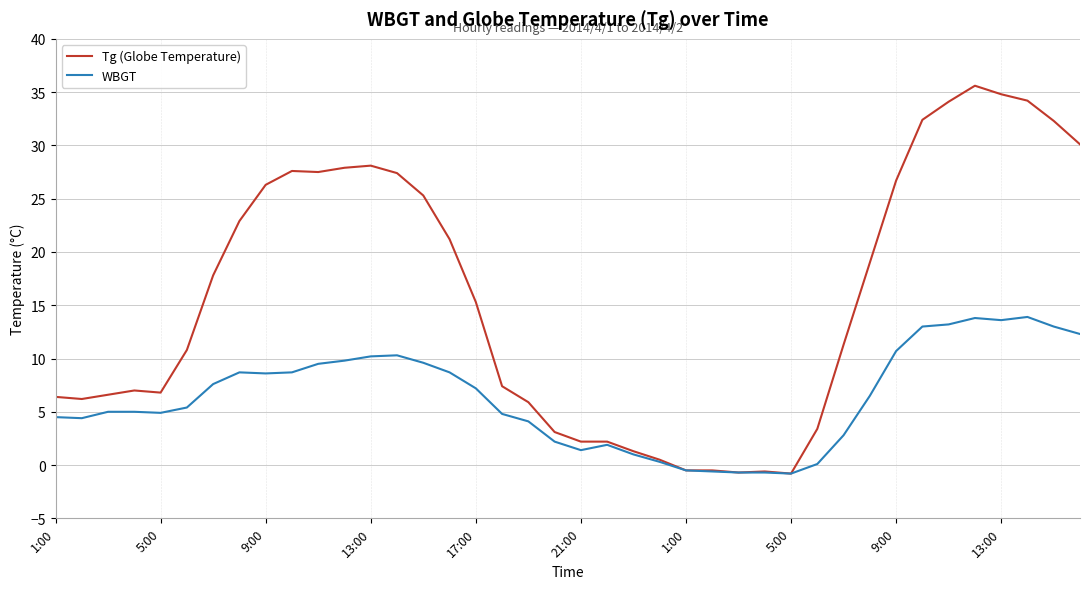

What is the greatest value displayed?

35.6